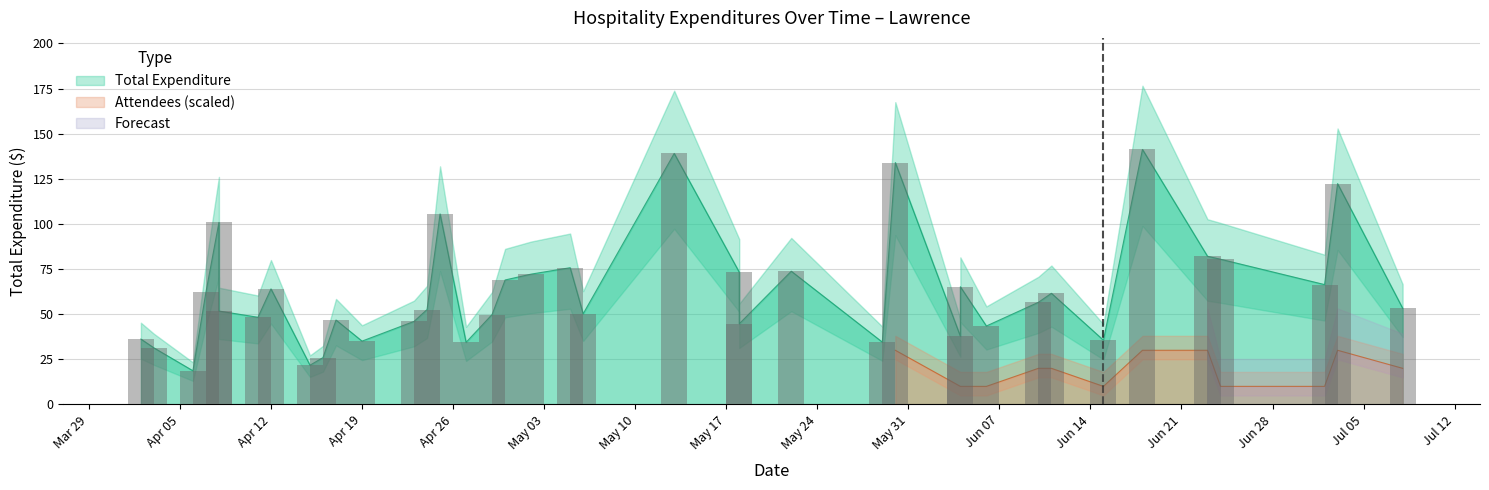

What is the minimum value shown in the chart?

18.6